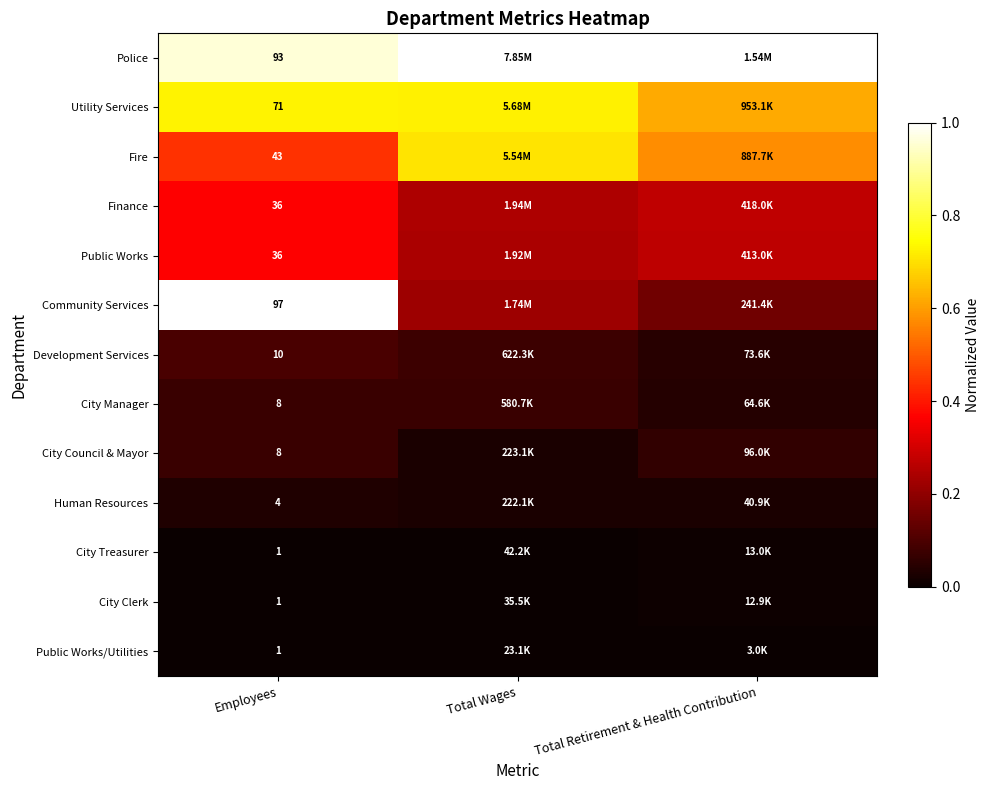

The value of City Clerk at Total Wages is 0.0. True or false?

True